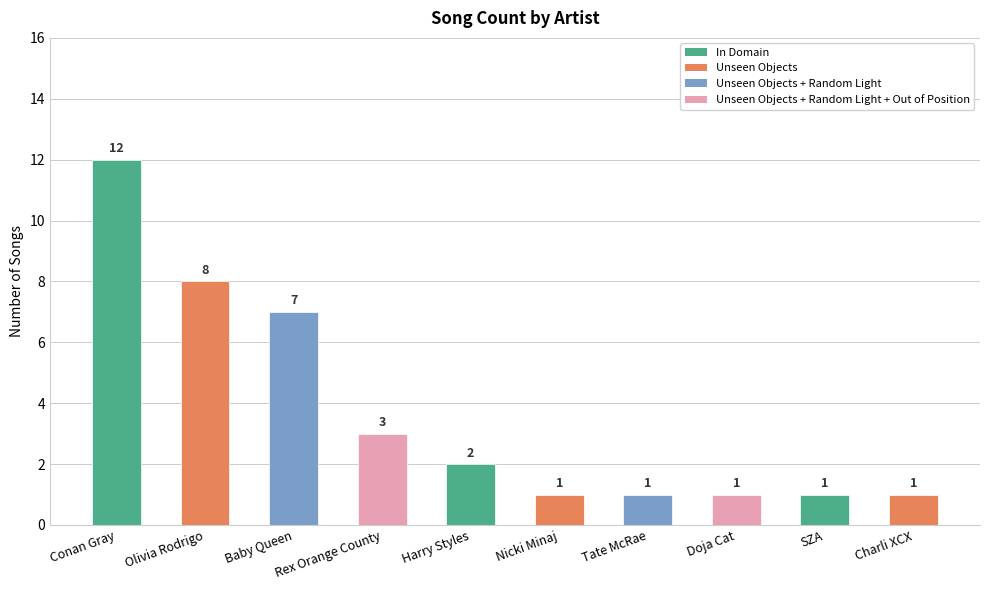

True or false: the data shows 1 at SZA.

True